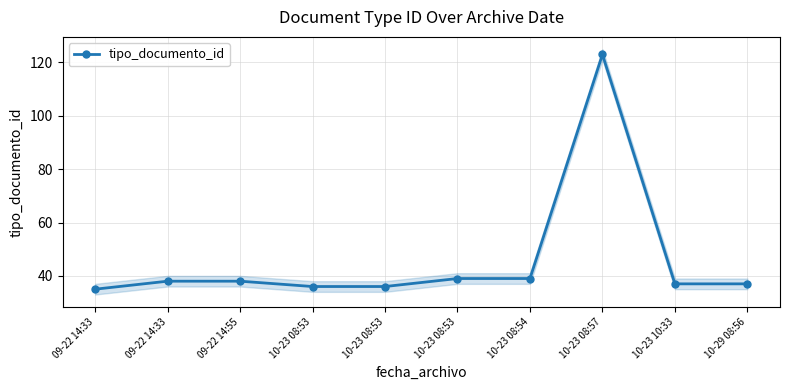

What value does the data have at 10-23 08:53?

36